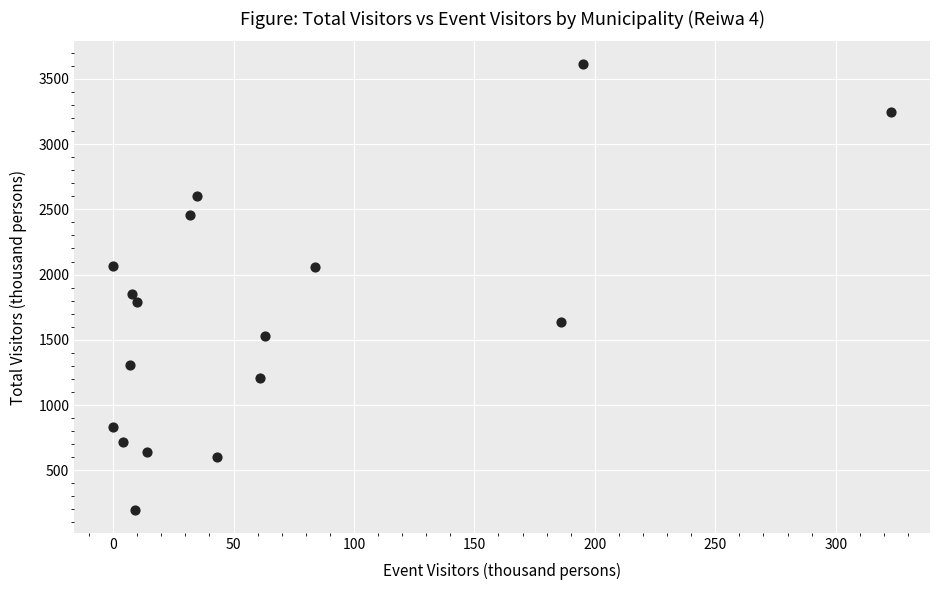

What Y value in the scatter plot is closest to 1904?

1850